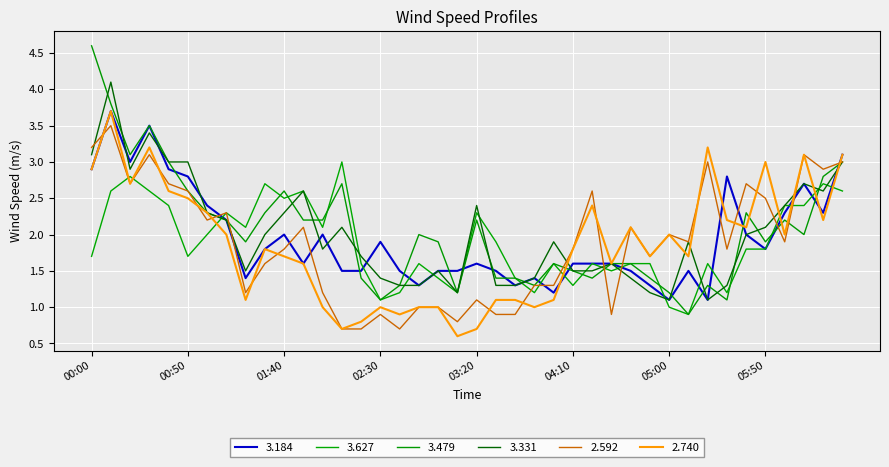

How many lines are shown in the chart?

6